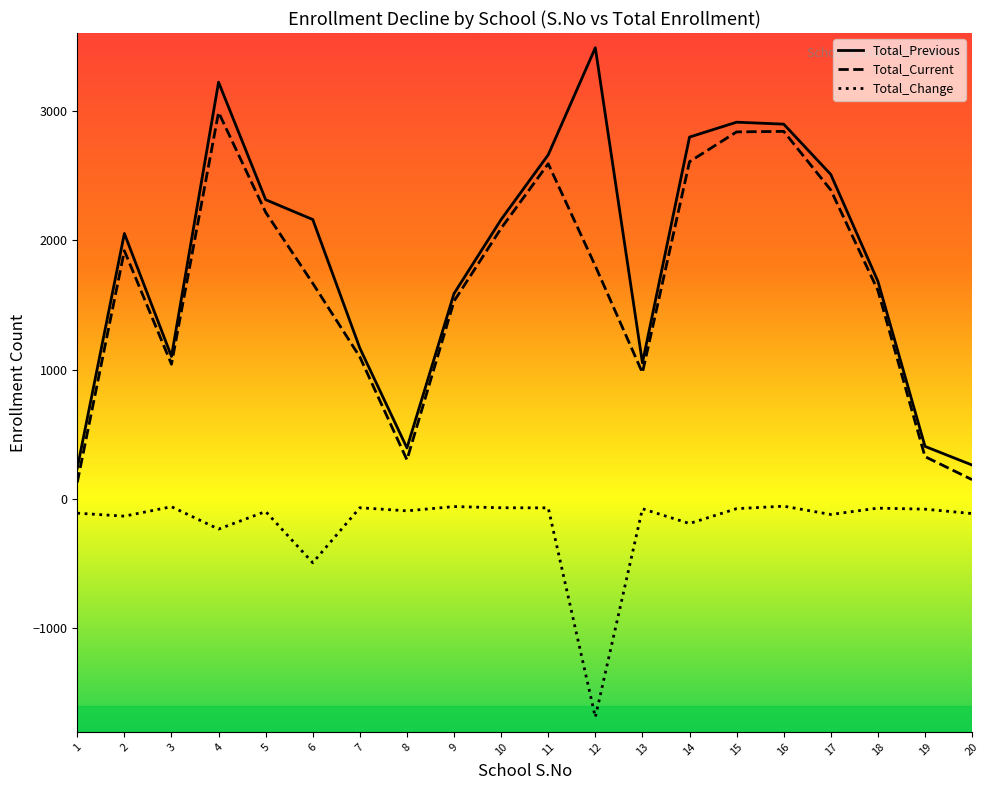

What is the spread (max minus min) of values at 17?

2627